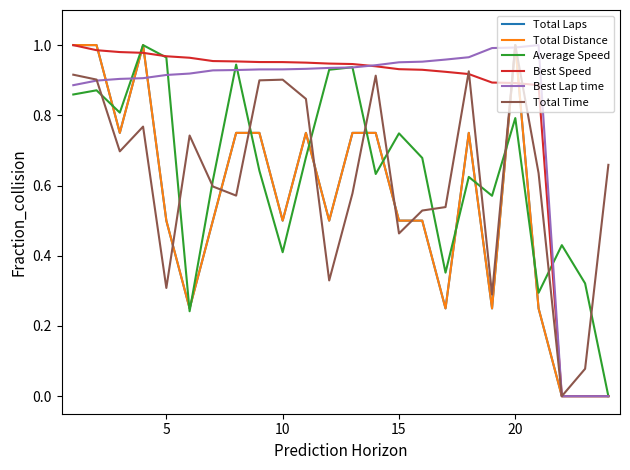

Does the chart have visible grid lines?

No